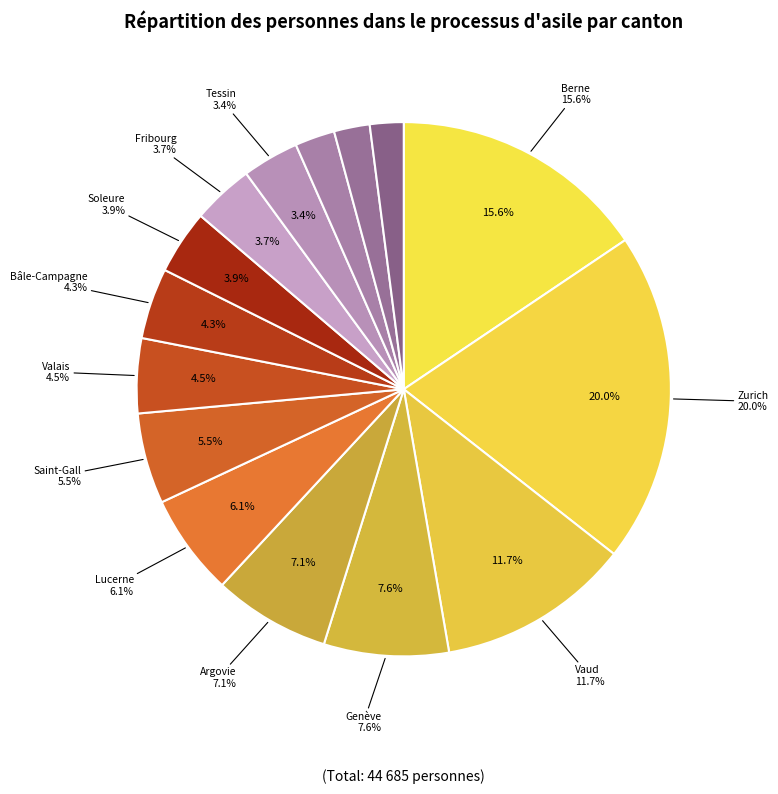

Which has a higher value, Vaud or Bâle-Campagne?

Vaud